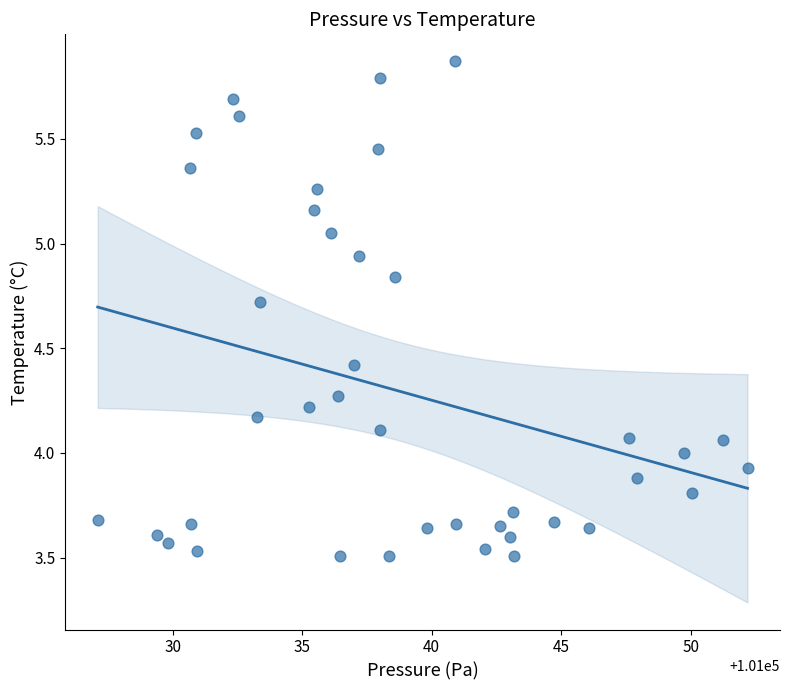

What is the range of Y values (max minus min)?

2.4